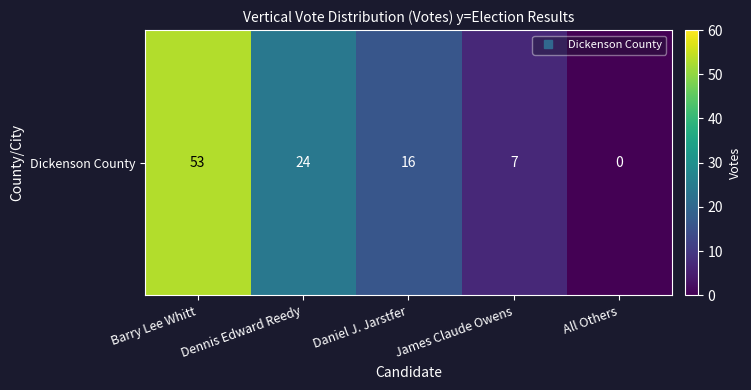

Reading right to left, what are all the values shown in this chart?

0	7	16	24	53